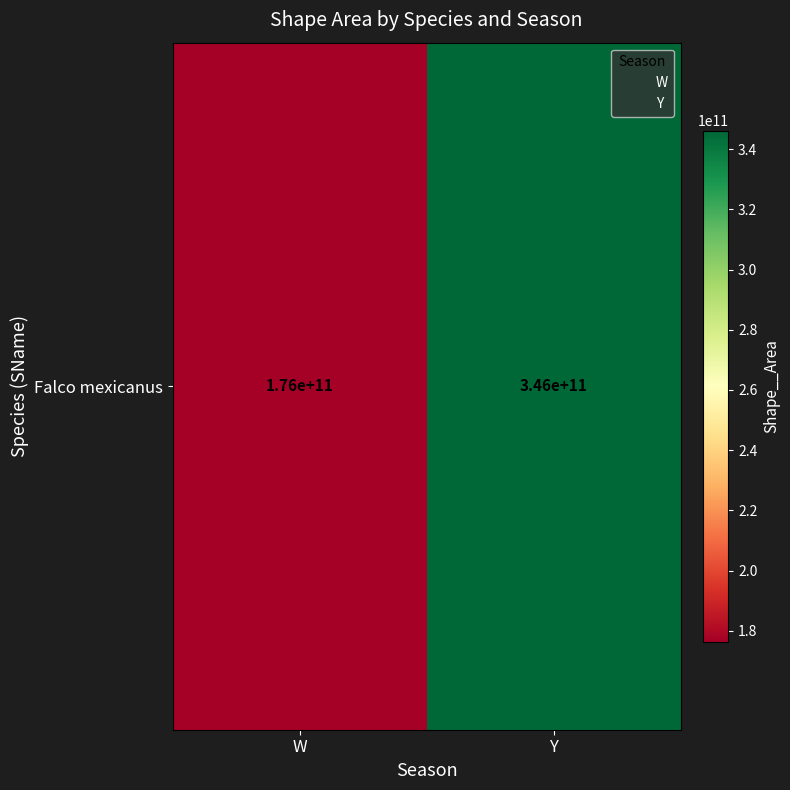

The chart shows a value of 346158634234.4 at Y. True or false?

True